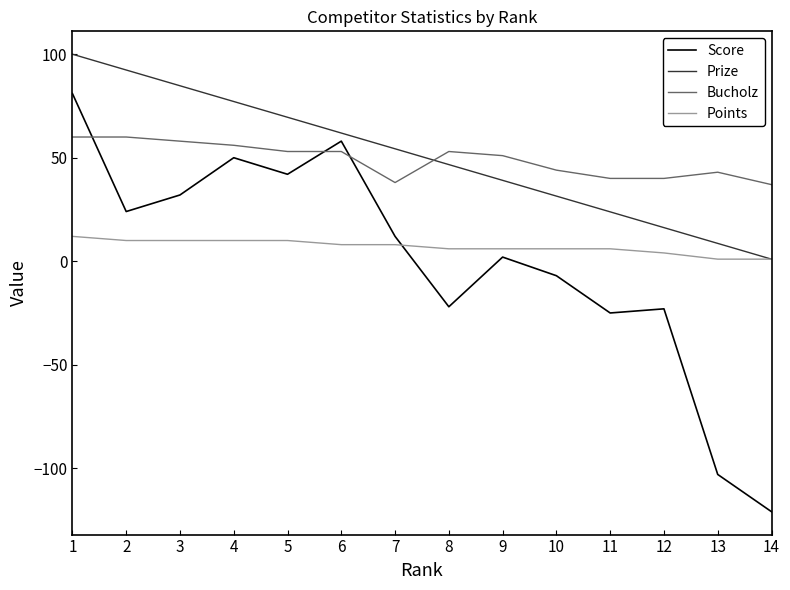

The value of Bucholz at 11 is 40.0. True or false?

True